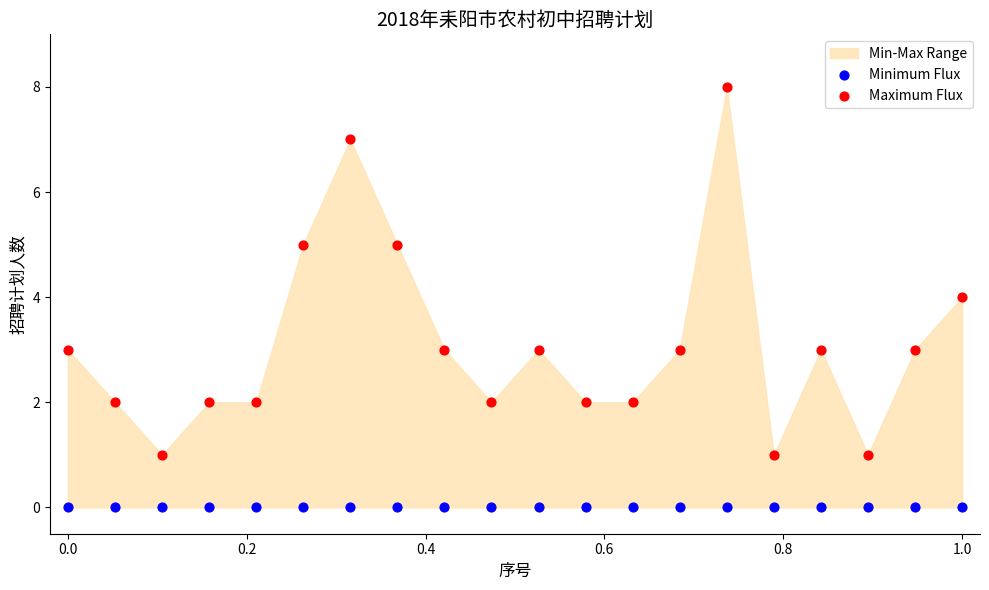

Which series reaches the maximum Y coordinate?

Maximum Flux